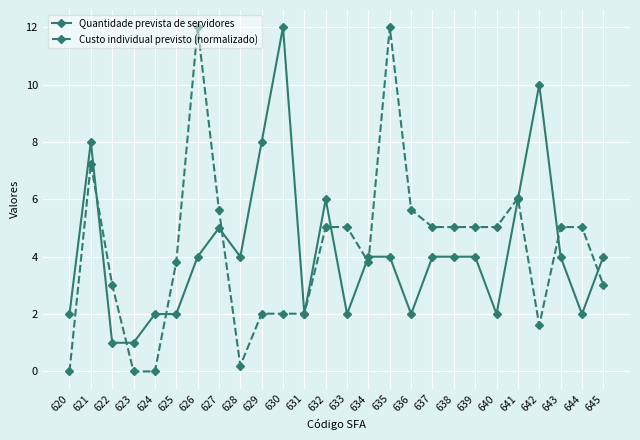

At which label does Quantidade prevista de servidores first exceed 4?

621